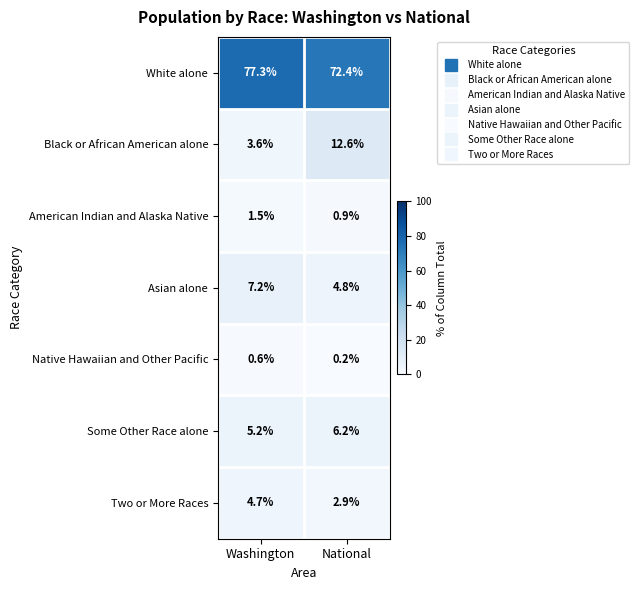

How many values in the American Indian and Alaska Native series are below 1?

1